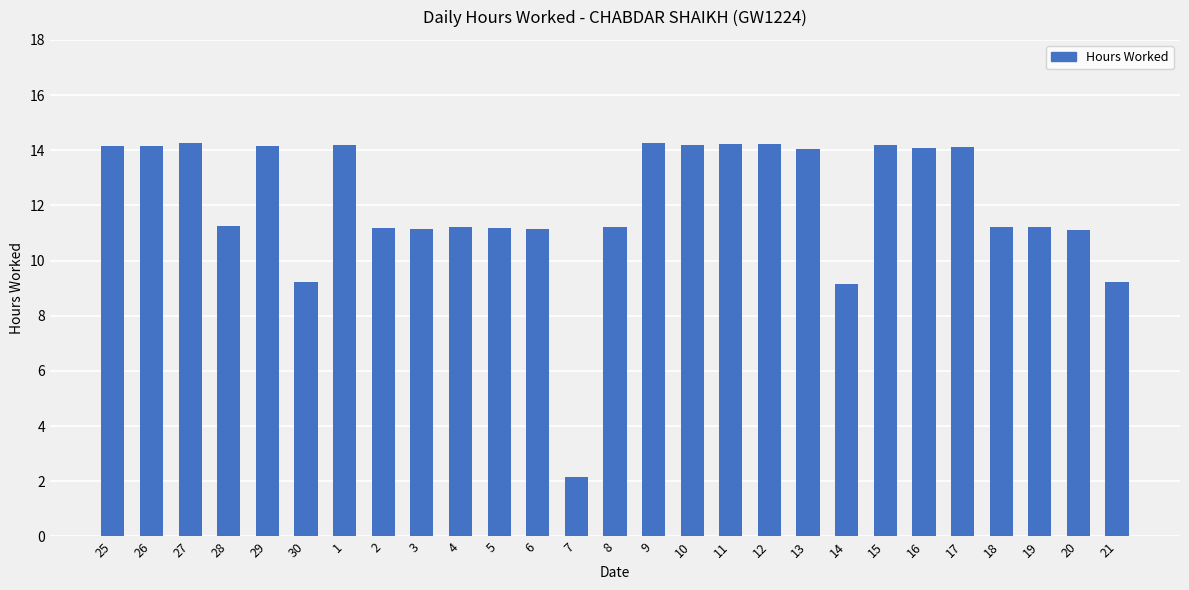

At which category does the chart reach its minimum across all series?

7